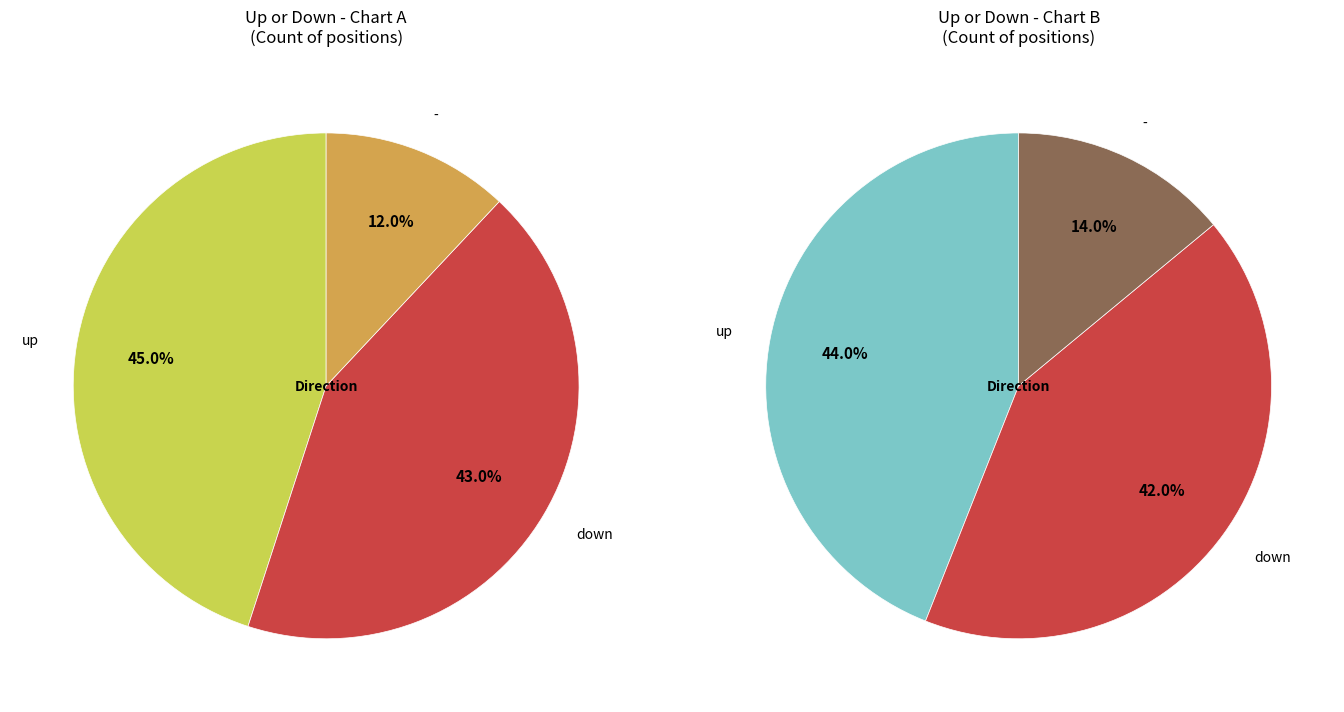

Is there a majority slice in this chart?

No